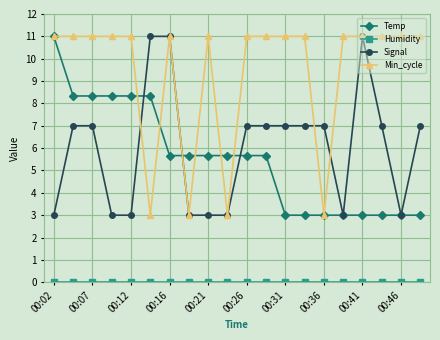

At how many categories does at least one series exceed 2?

20